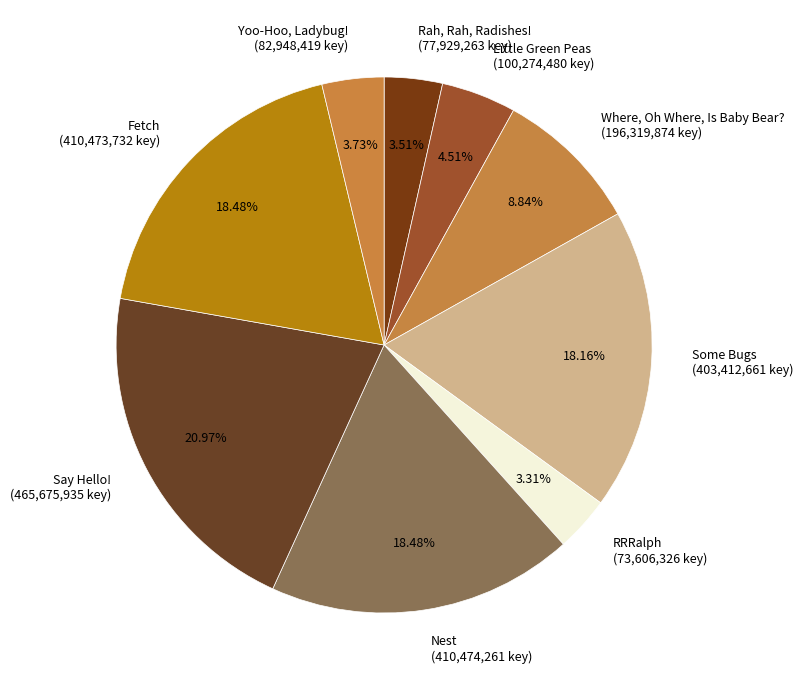

To the nearest percent, what is the combined percentage of RRRalph and Some Bugs?

21%